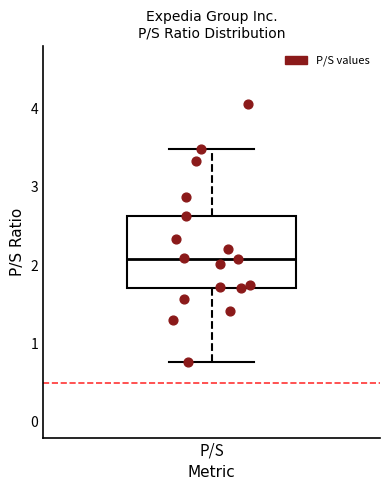

Where does the upper whisker of the box for P/S end on the y-axis? The values are not printed on the chart, so give them approximately, as read against the axis.

3.5